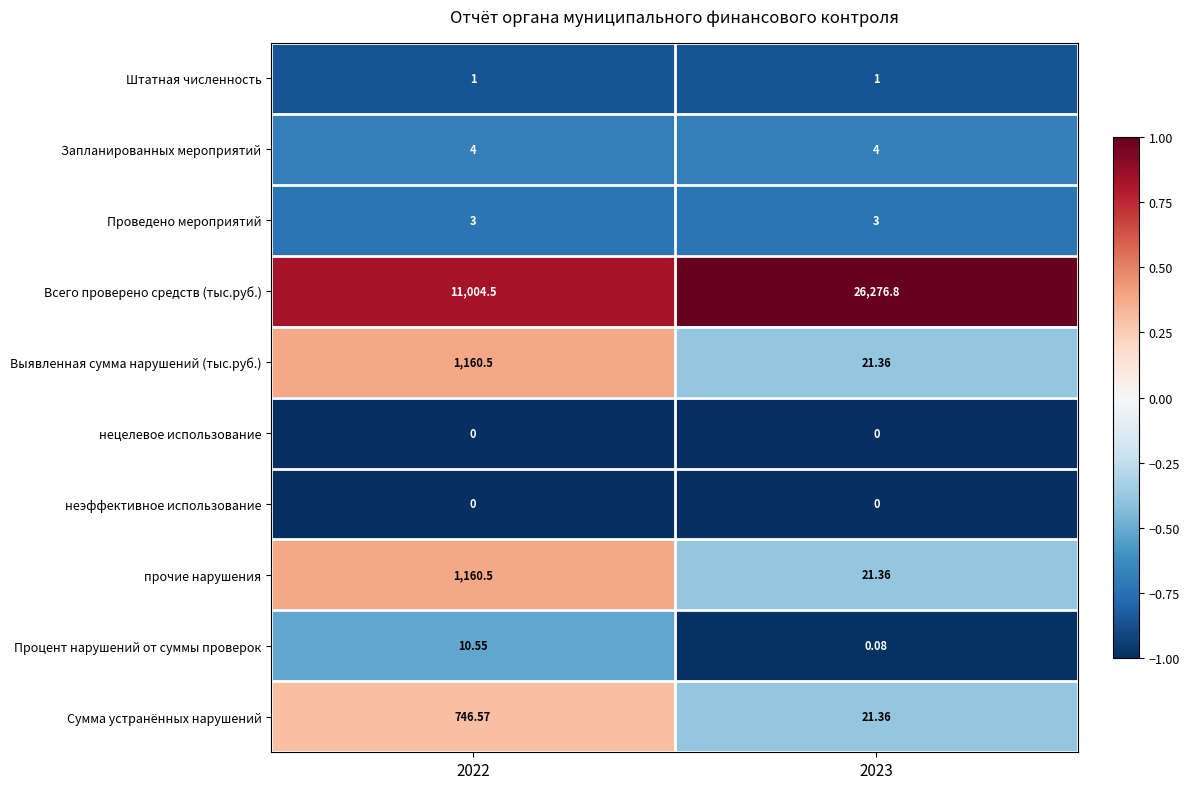

Between 2022 and 2023, which series saw the biggest shift?

Всего проверено средств (тыс.руб.)